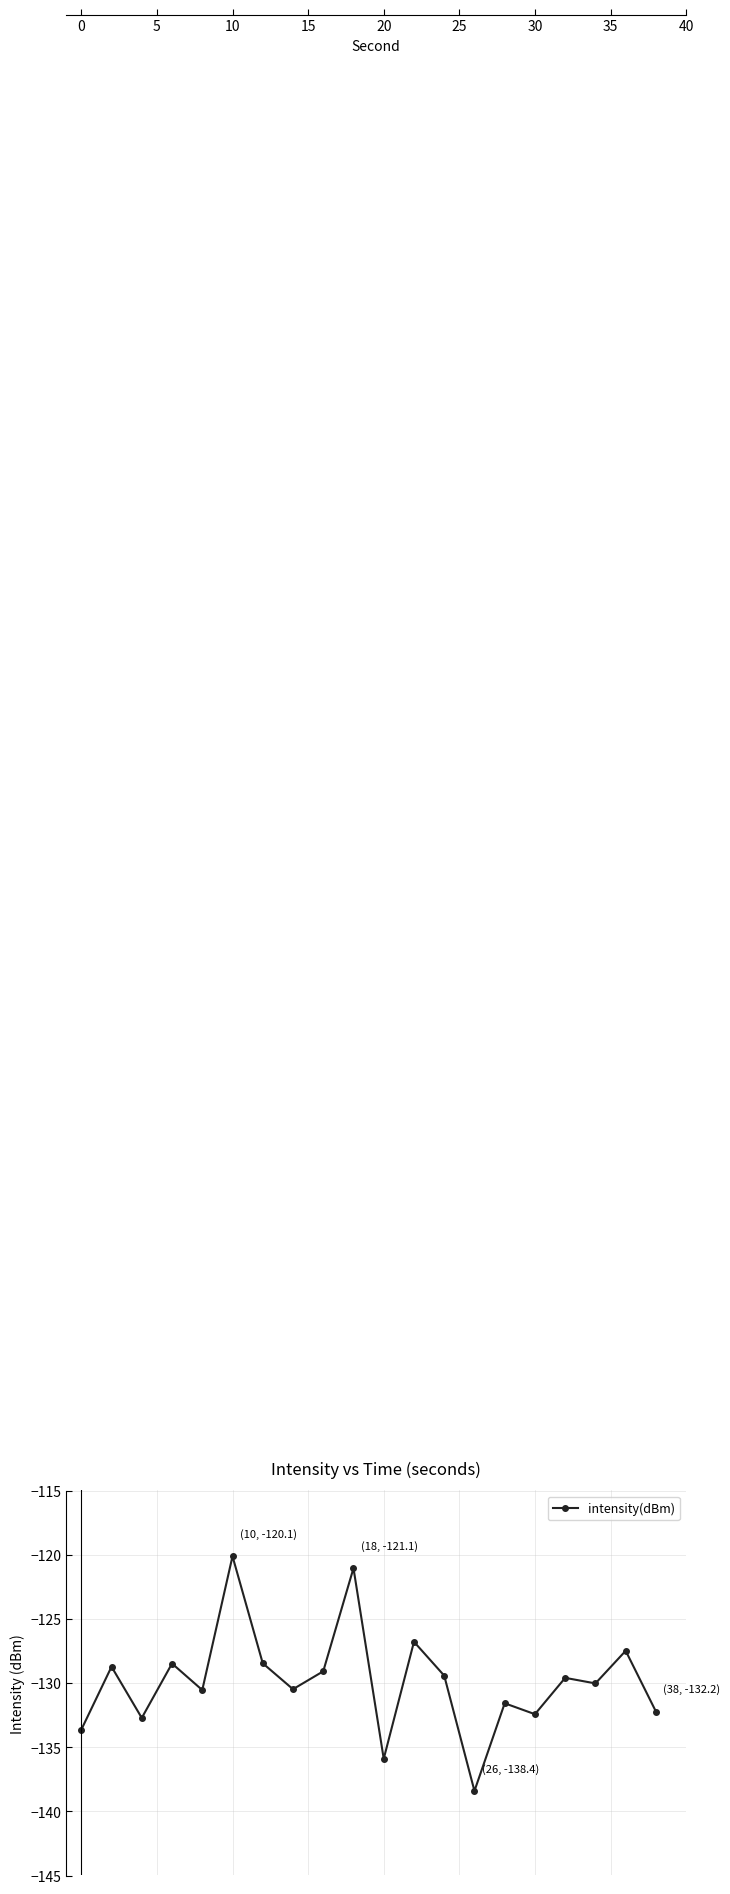

True or false: there are more than 0 points higher than both neighbors.

True